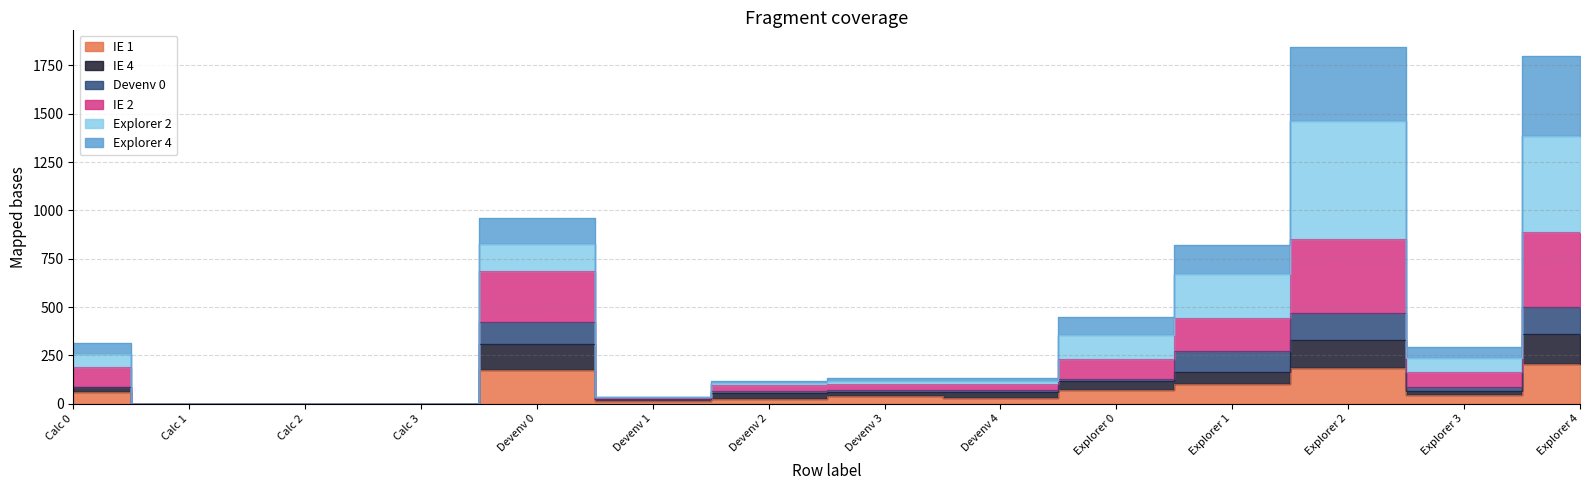

How many data points in IE 1 are less than 44?

7